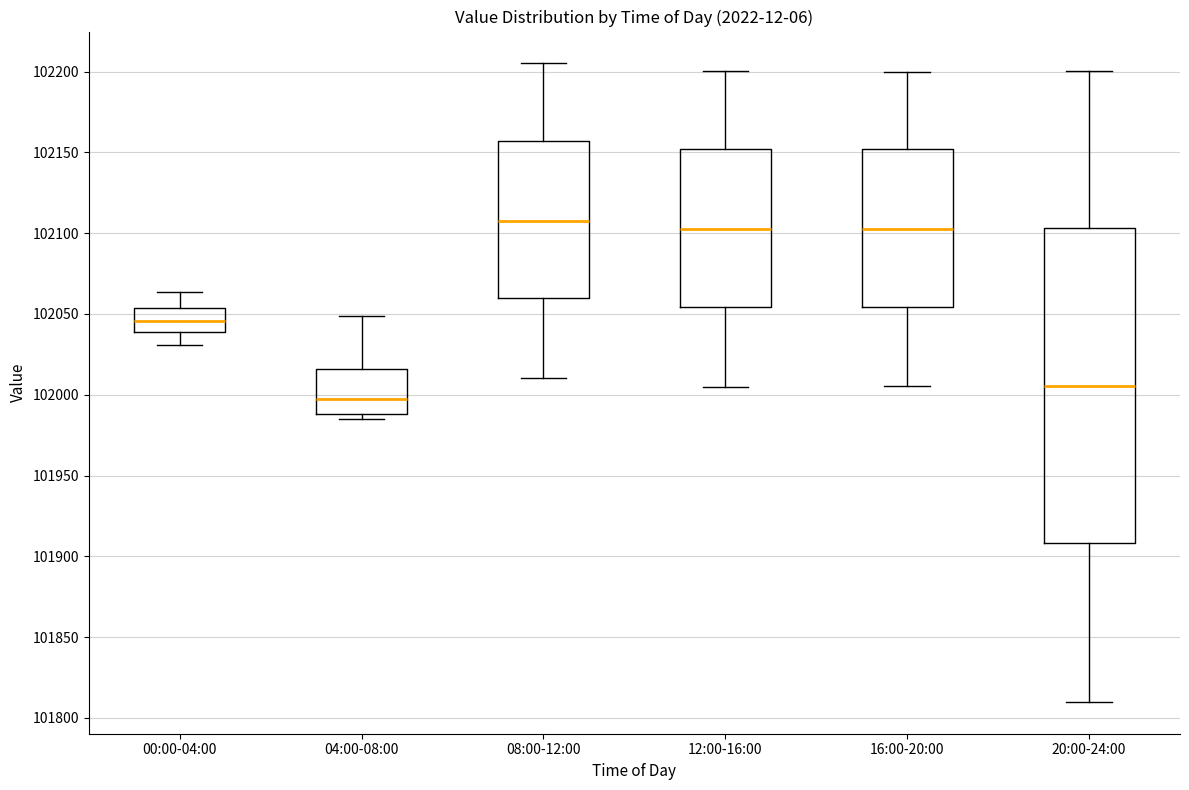

Reading left to right, read every box against the y-axis: the position of its median line, the range the box covers, and the ends of its whiskers. The values are not printed on the chart, so give them approximately, as read against the axis.

00:00-04:00: median 102045, box 102040 to 102055, whiskers 102030 to 102065
04:00-08:00: median 102000, box 101990 to 102015, whiskers 101985 to 102050
08:00-12:00: median 102110, box 102060 to 102155, whiskers 102010 to 102205
12:00-16:00: median 102105, box 102055 to 102150, whiskers 102005 to 102200
16:00-20:00: median 102105, box 102055 to 102150, whiskers 102005 to 102200
20:00-24:00: median 102005, box 101910 to 102105, whiskers 101810 to 102200